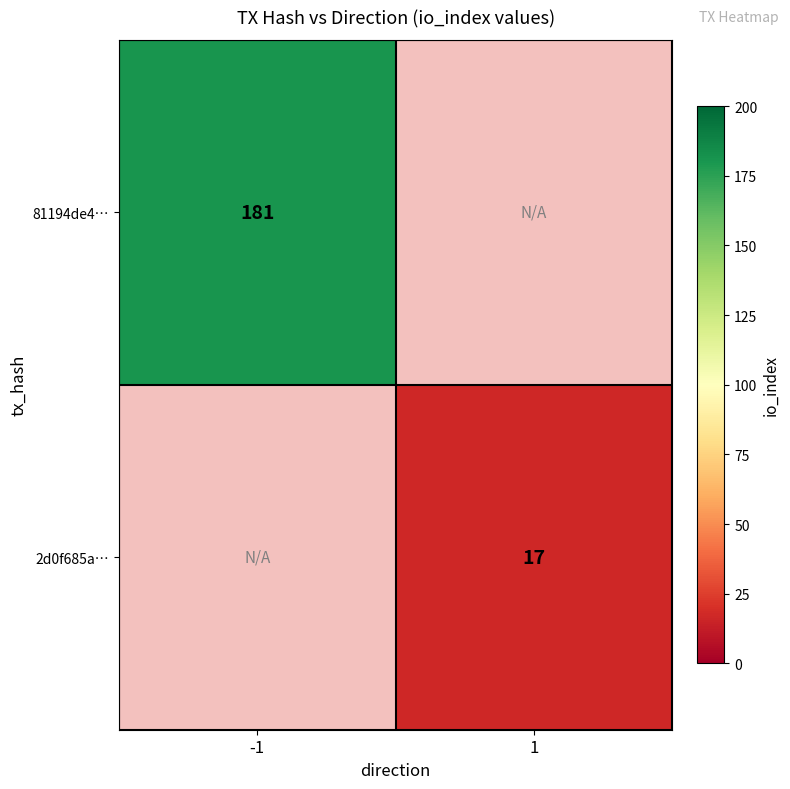

The value of 81194de4… at -1 is 181. True or false?

True